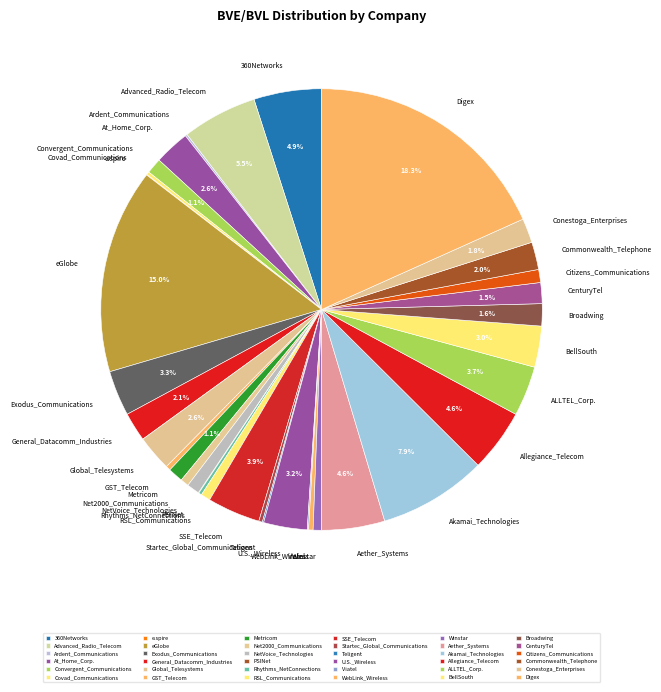

To the nearest percent, what is the combined percentage of RSL_Communications and Convergent_Communications?

2%